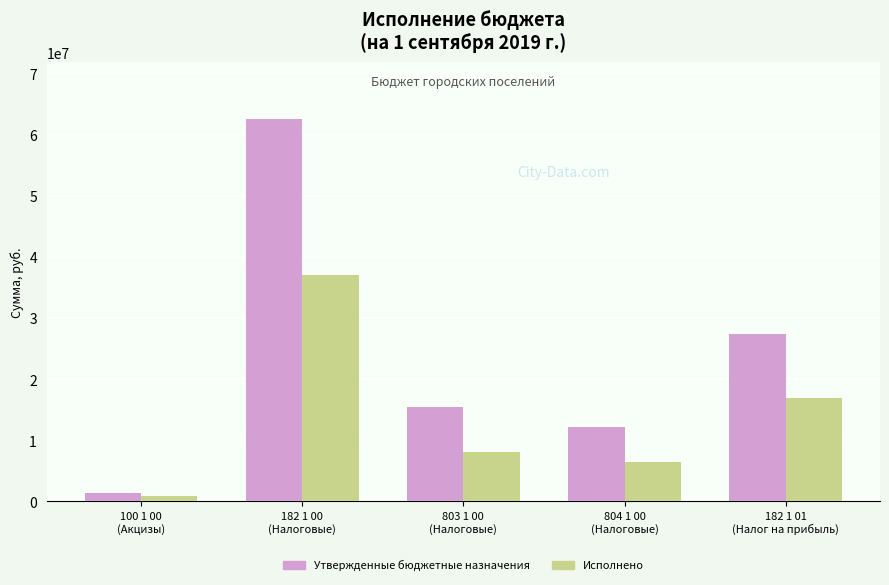

What is the average value of the Исполнено series?

13896169.5